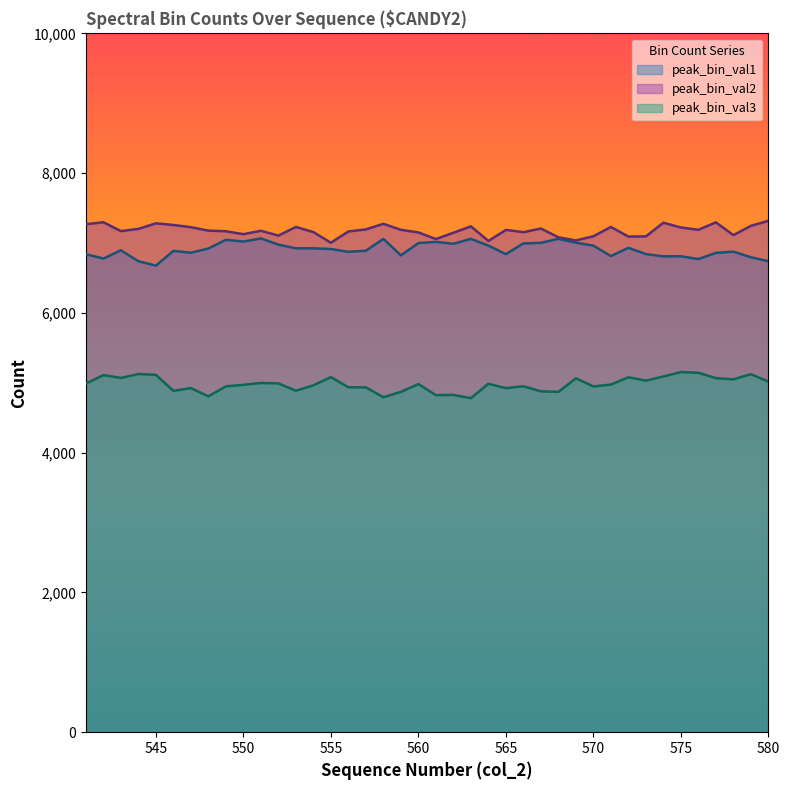

Is the value of peak_bin_val1 at 556 greater than the value of peak_bin_val3 at 554?

Yes